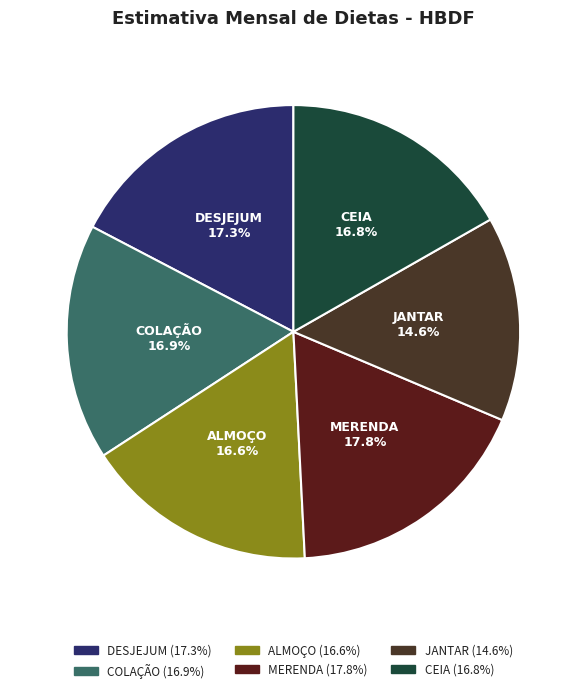

To the nearest percent, what portion does JANTAR represent?

15%